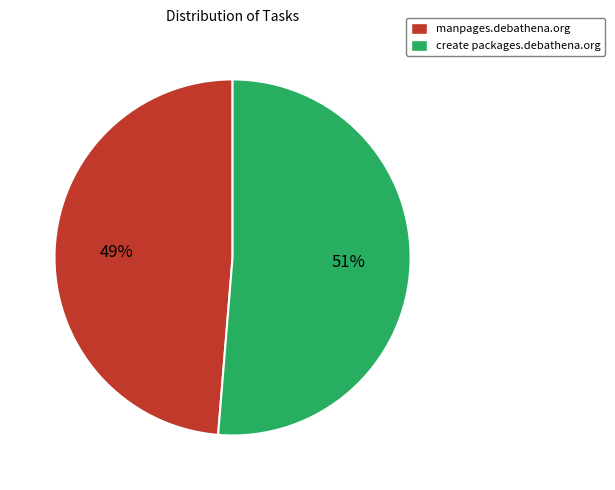

To the nearest percent, what is the average slice percentage?

50%